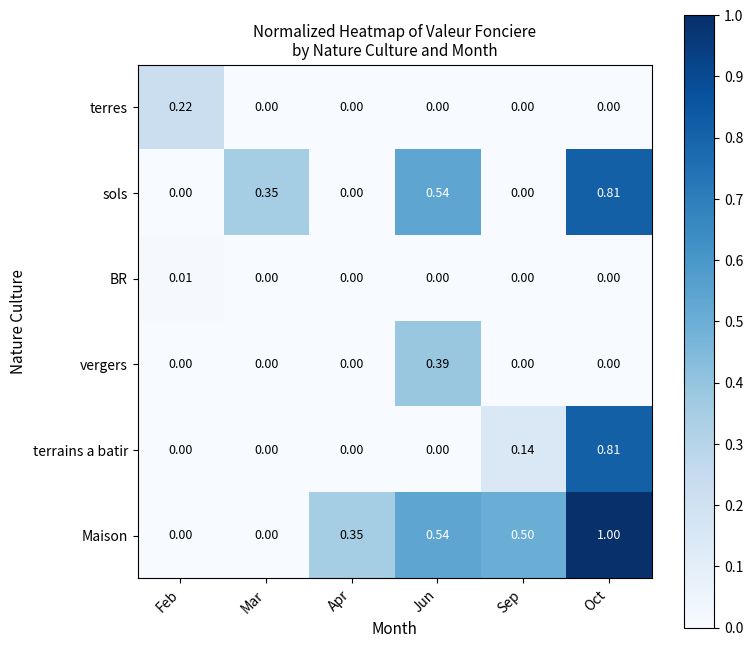

Which series has the largest total across all categories?

Maison